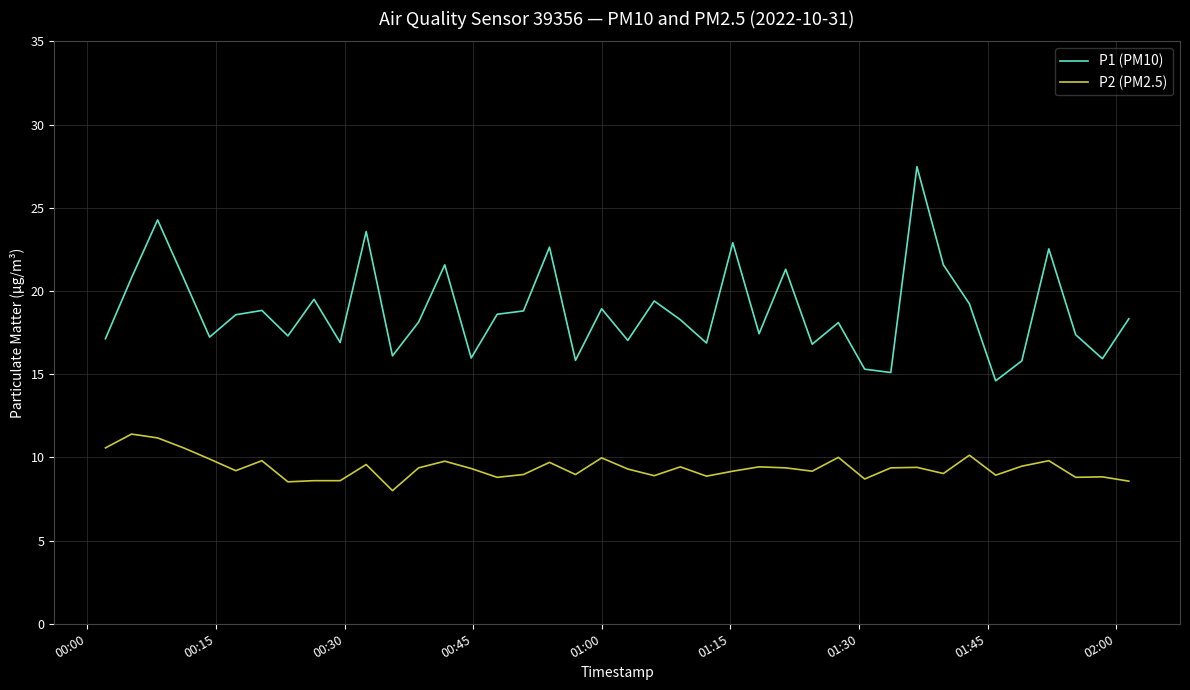

List the series in order of their overall mean, lowest first.

P2 (PM2.5), P1 (PM10)